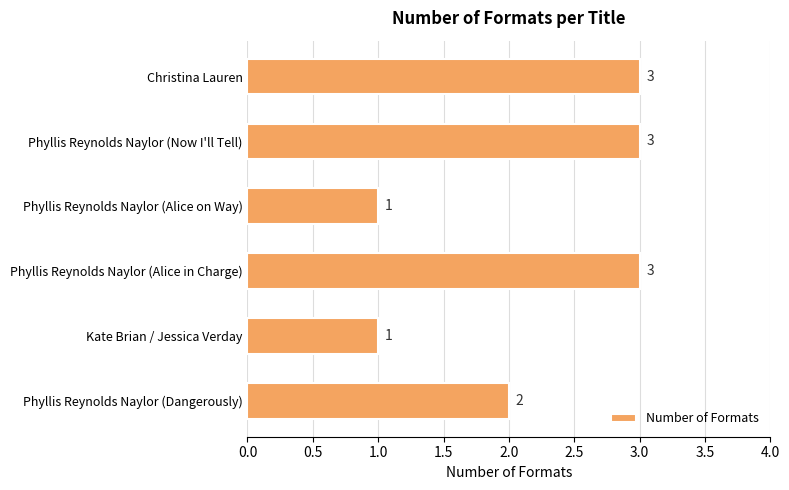

Between Phyllis Reynolds Naylor (Dangerously) and Kate Brian / Jessica Verday, which is larger?

Phyllis Reynolds Naylor (Dangerously)